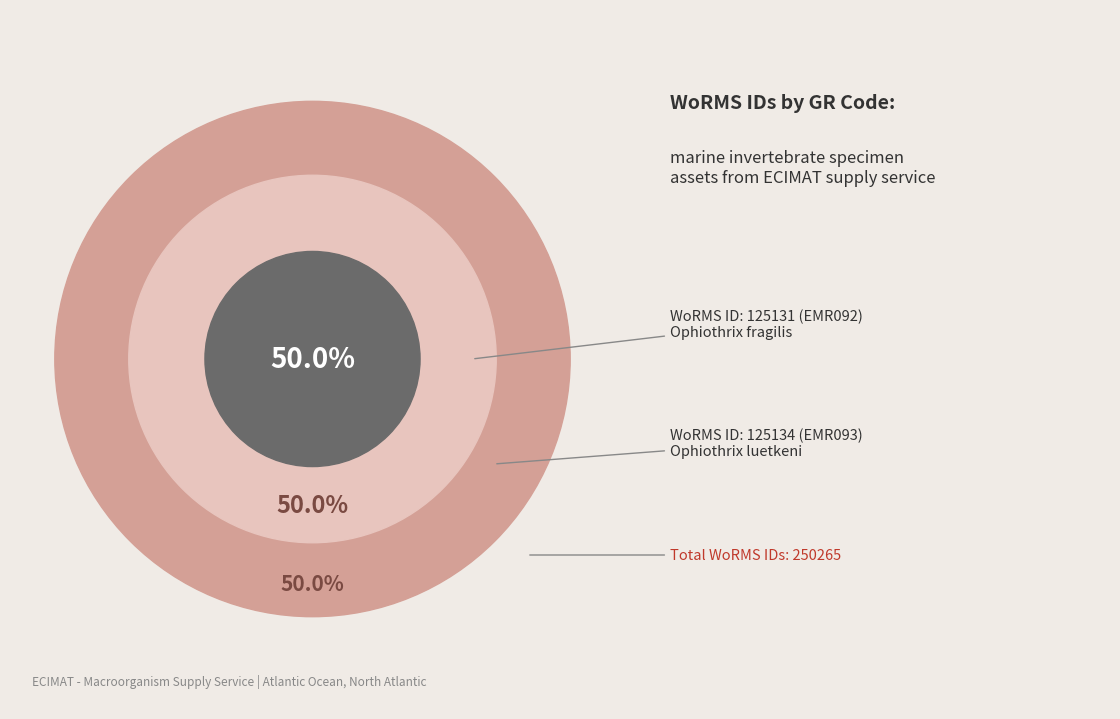

The Ophiothrix fragilis (EMR092) slice represents 50% of the pie. True or false?

True